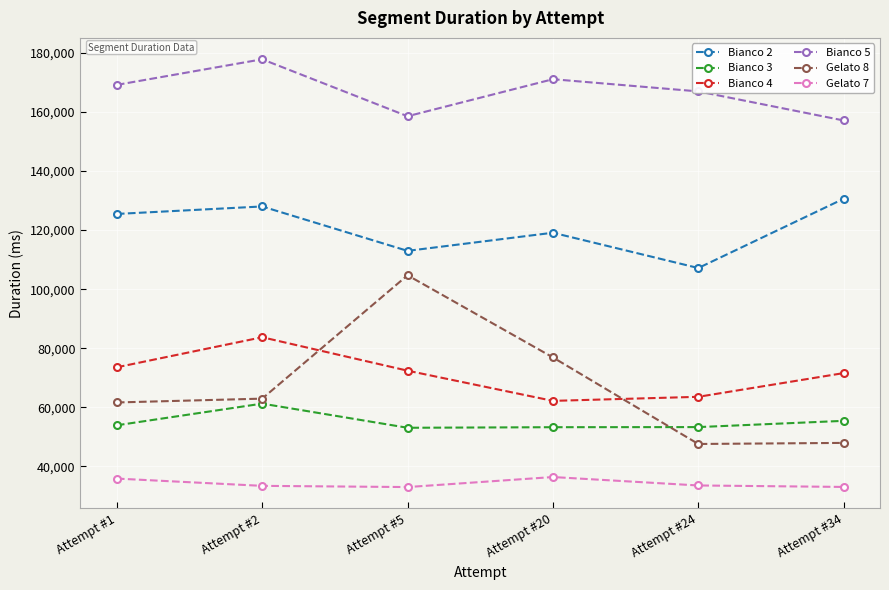

What is the minimum value shown in the chart?

32972